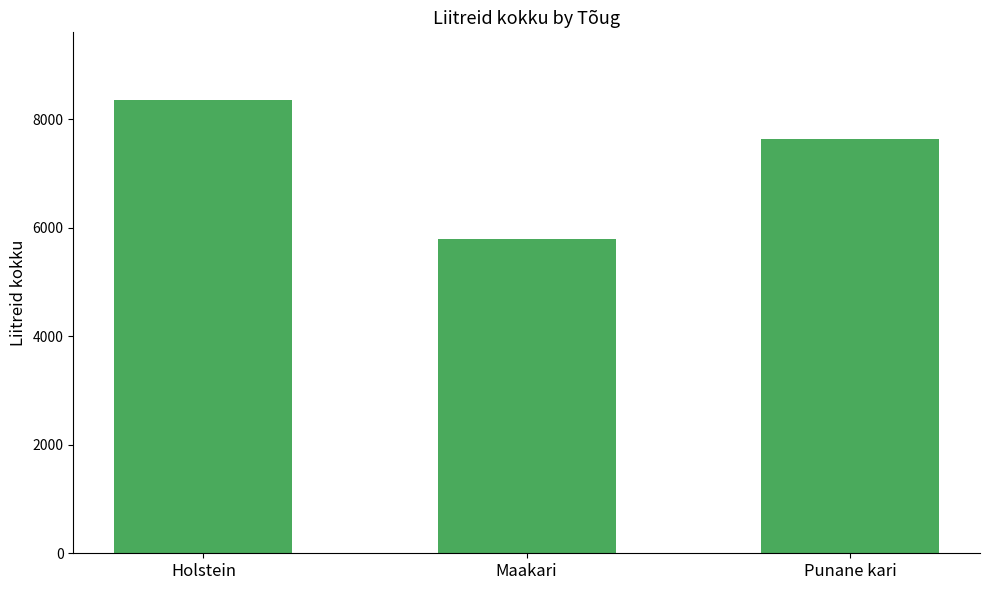

What is the value of the 2nd bar from the left?

5786.7